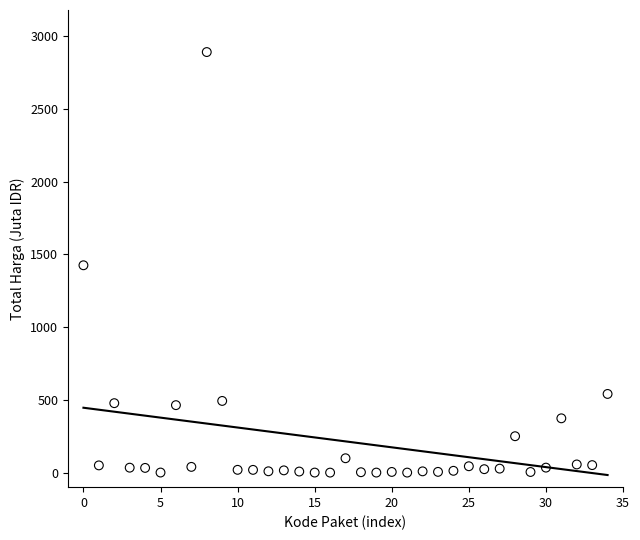

What is the range of Y values (max minus min)?

2892.0